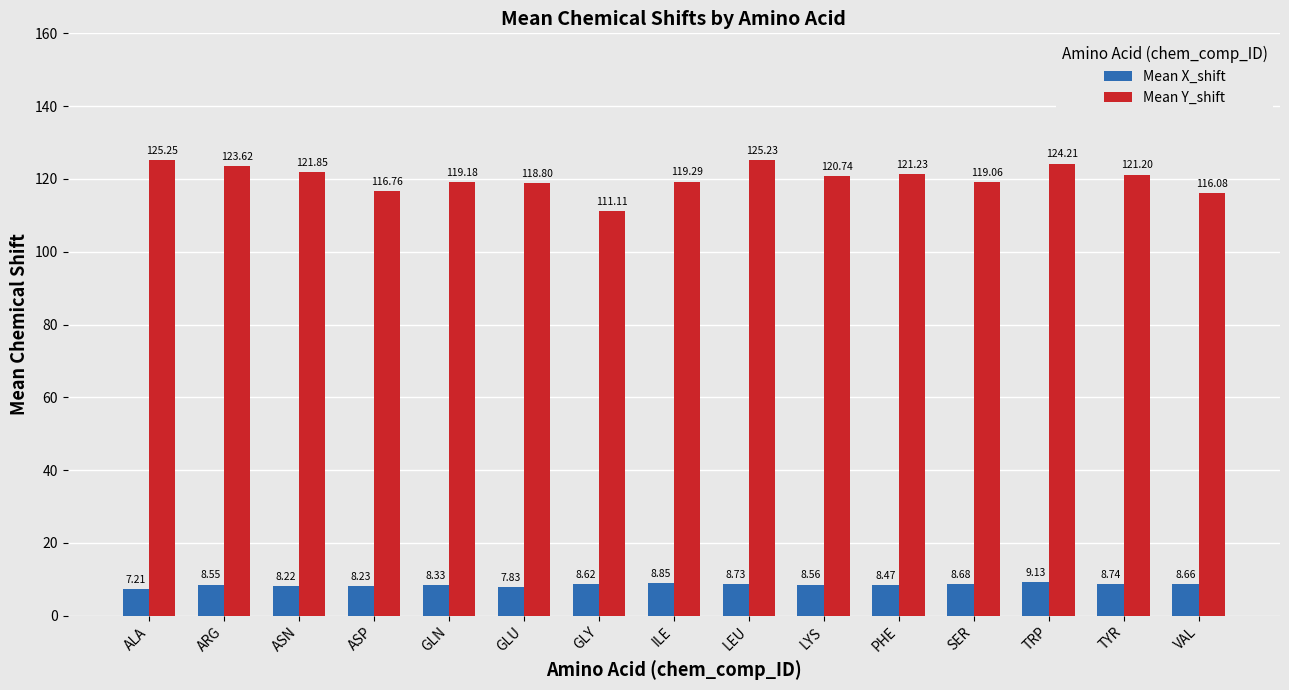

What are all the series names shown in the legend?

Mean X_shift, Mean Y_shift